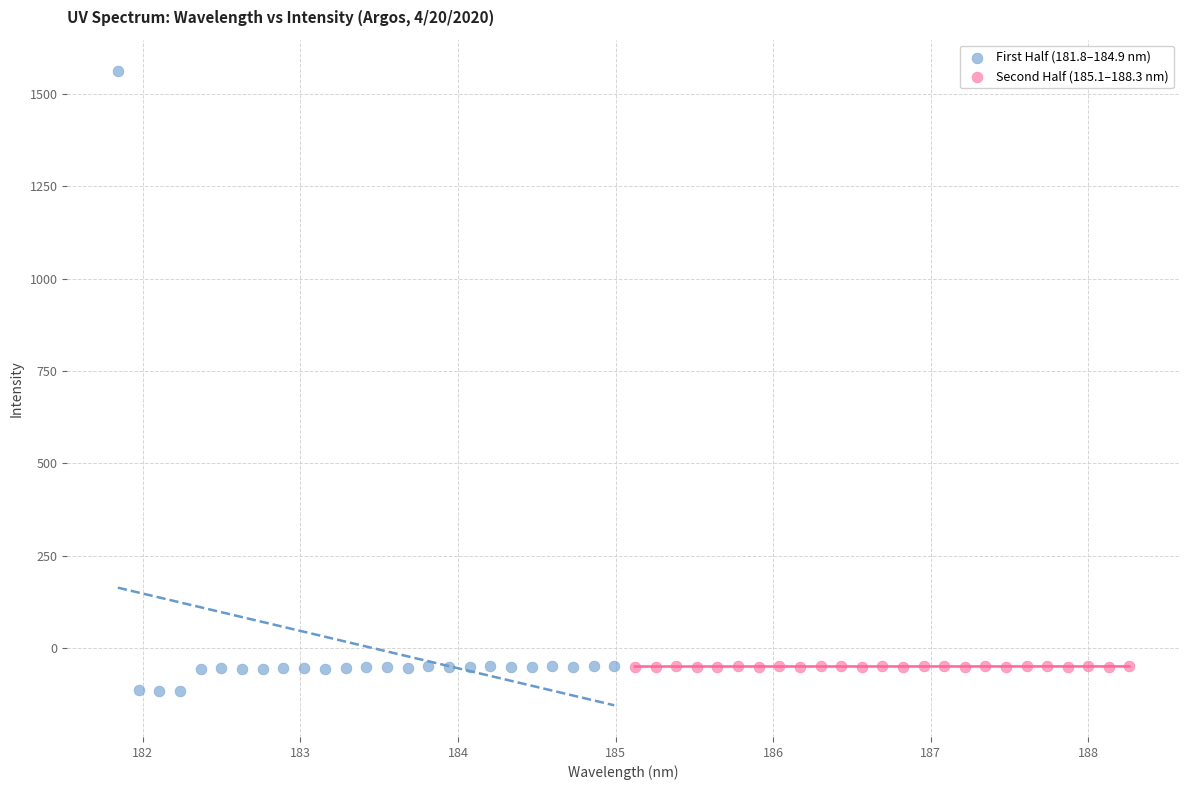

What are all the series names shown in the legend?

First Half (181.8–184.9 nm), Second Half (185.1–188.3 nm)